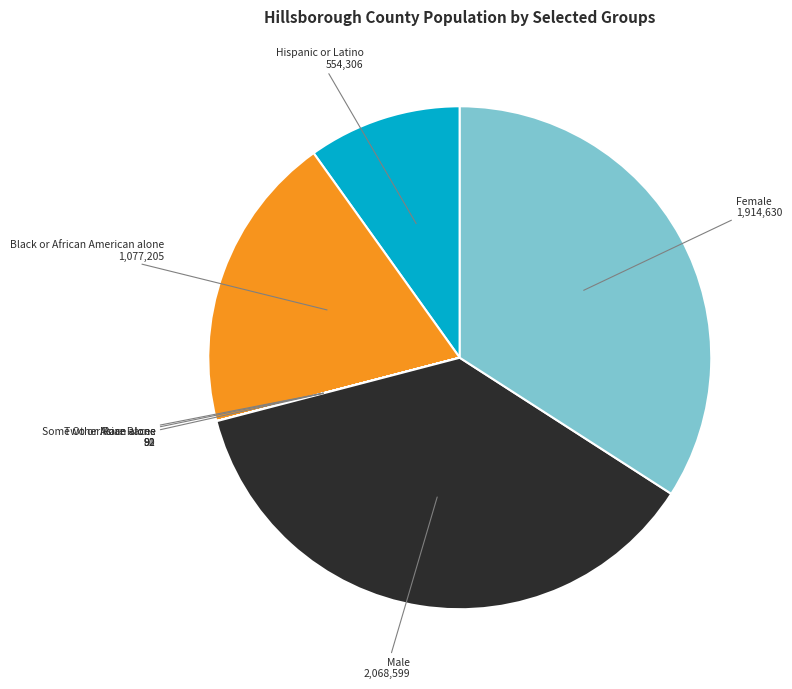

Between Black or African American alone and Female, which is larger?

Female